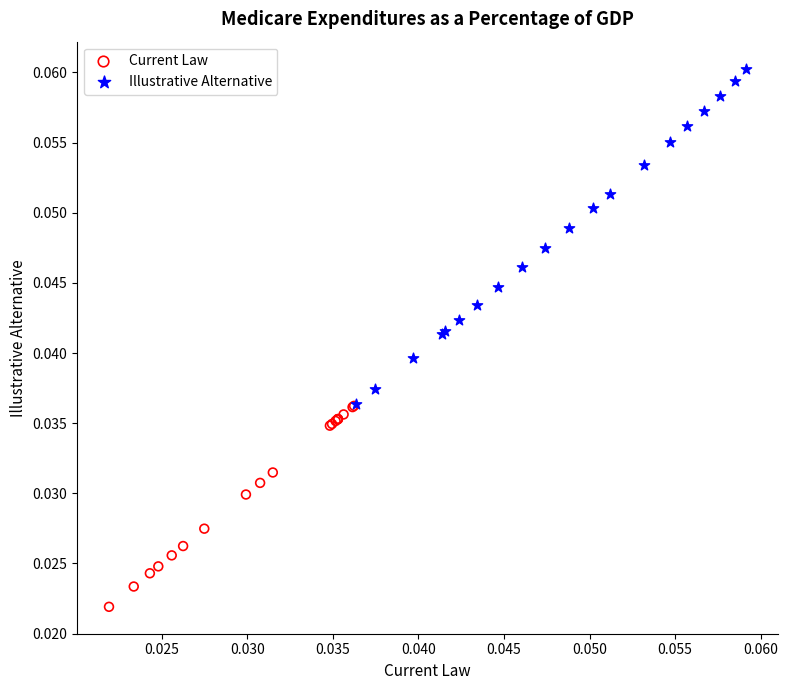

Which series contains the lowest Y value?

Current Law